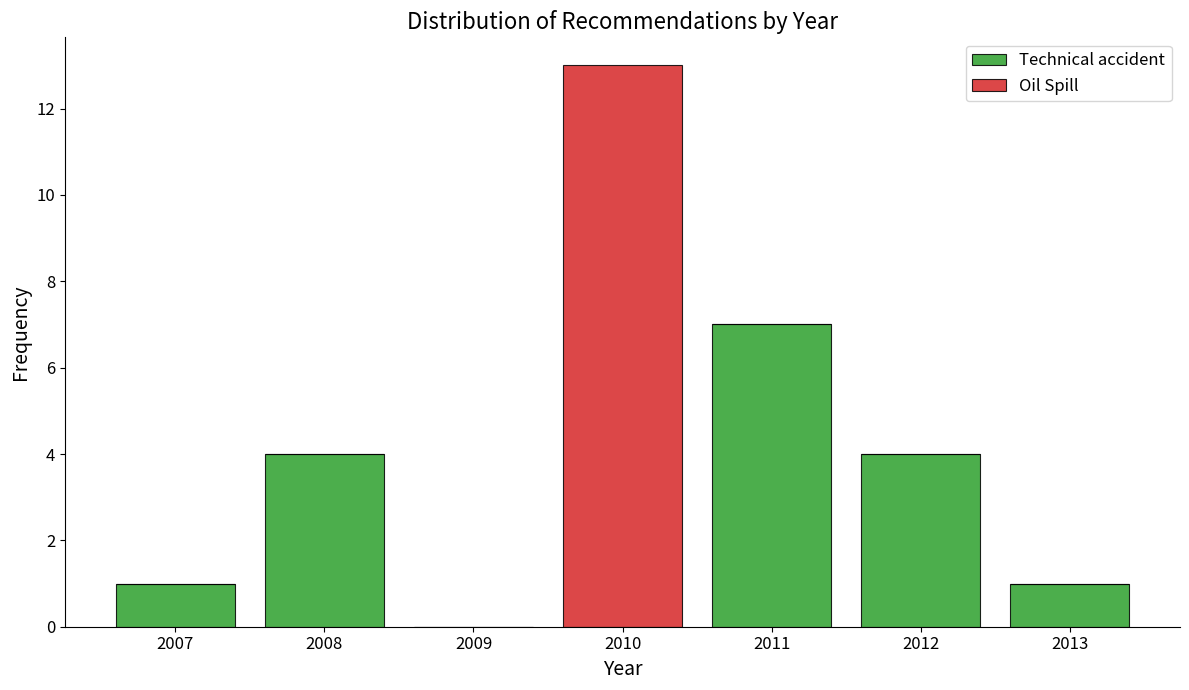

What is the total height of the stacked bar covering 2012.5 to 2013.5 on the x-axis? The values are not printed on the chart, so give them approximately, as read against the axis.

1